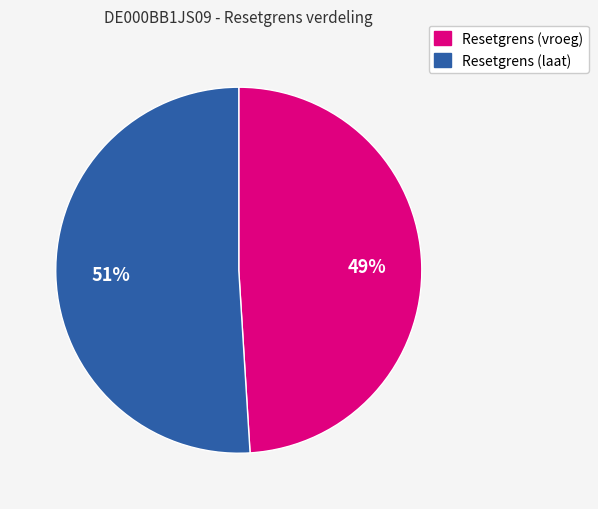

How many slices are in this pie chart?

2